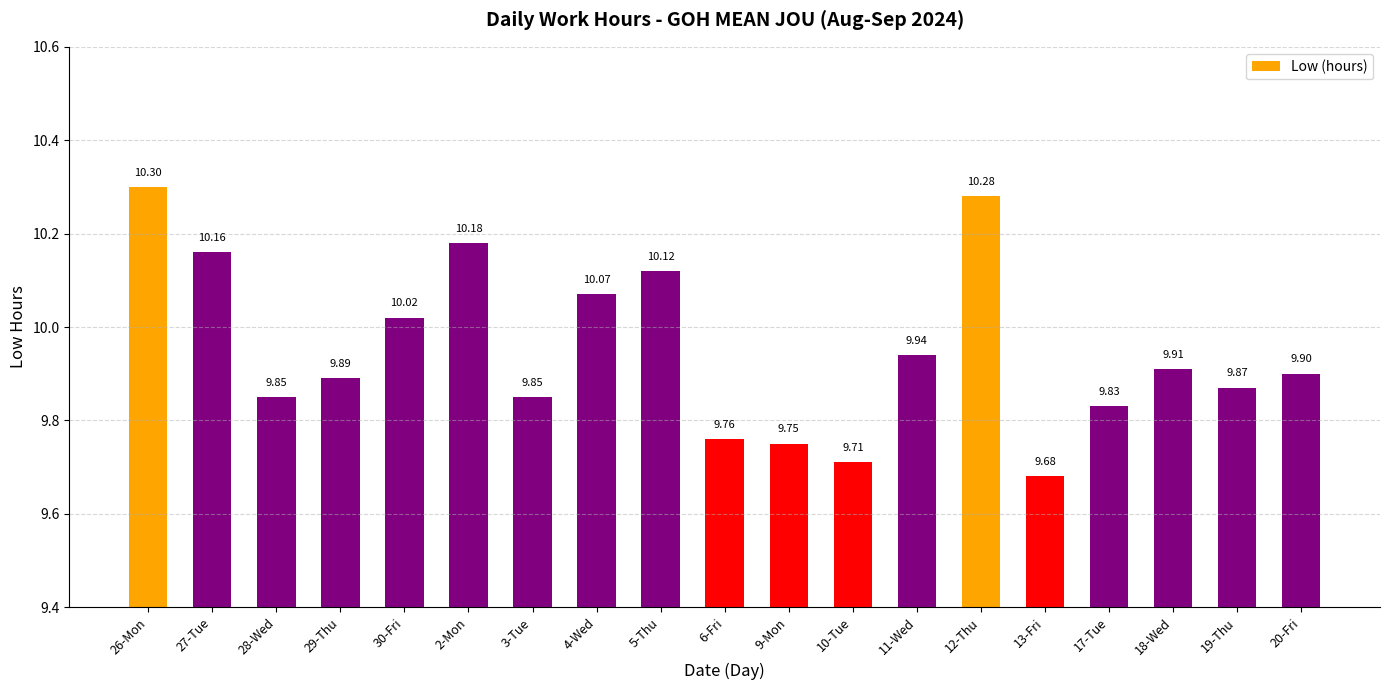

Is it true that the value at 9-Mon is 9.8?

True